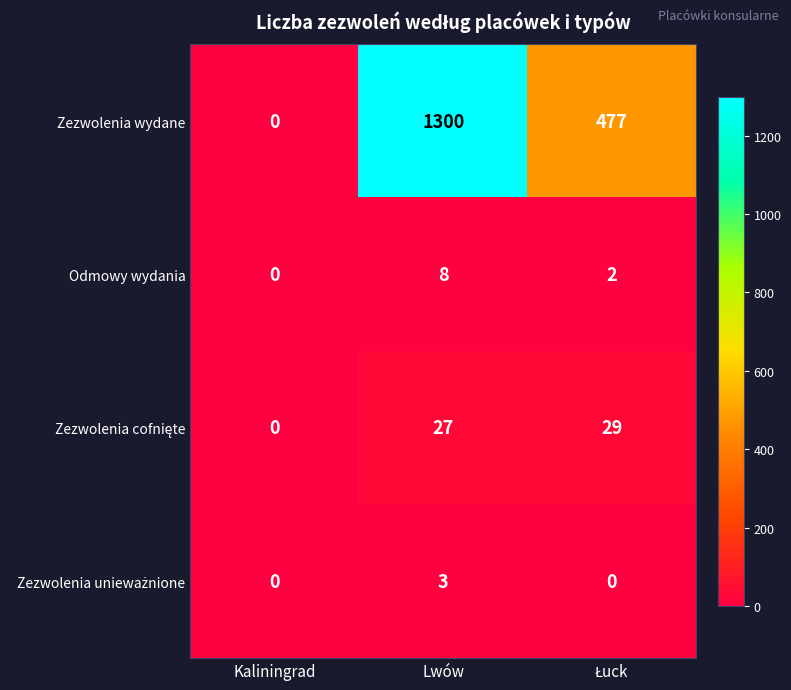

How many Zezwolenia wydane values are between 0 and 1300?

3